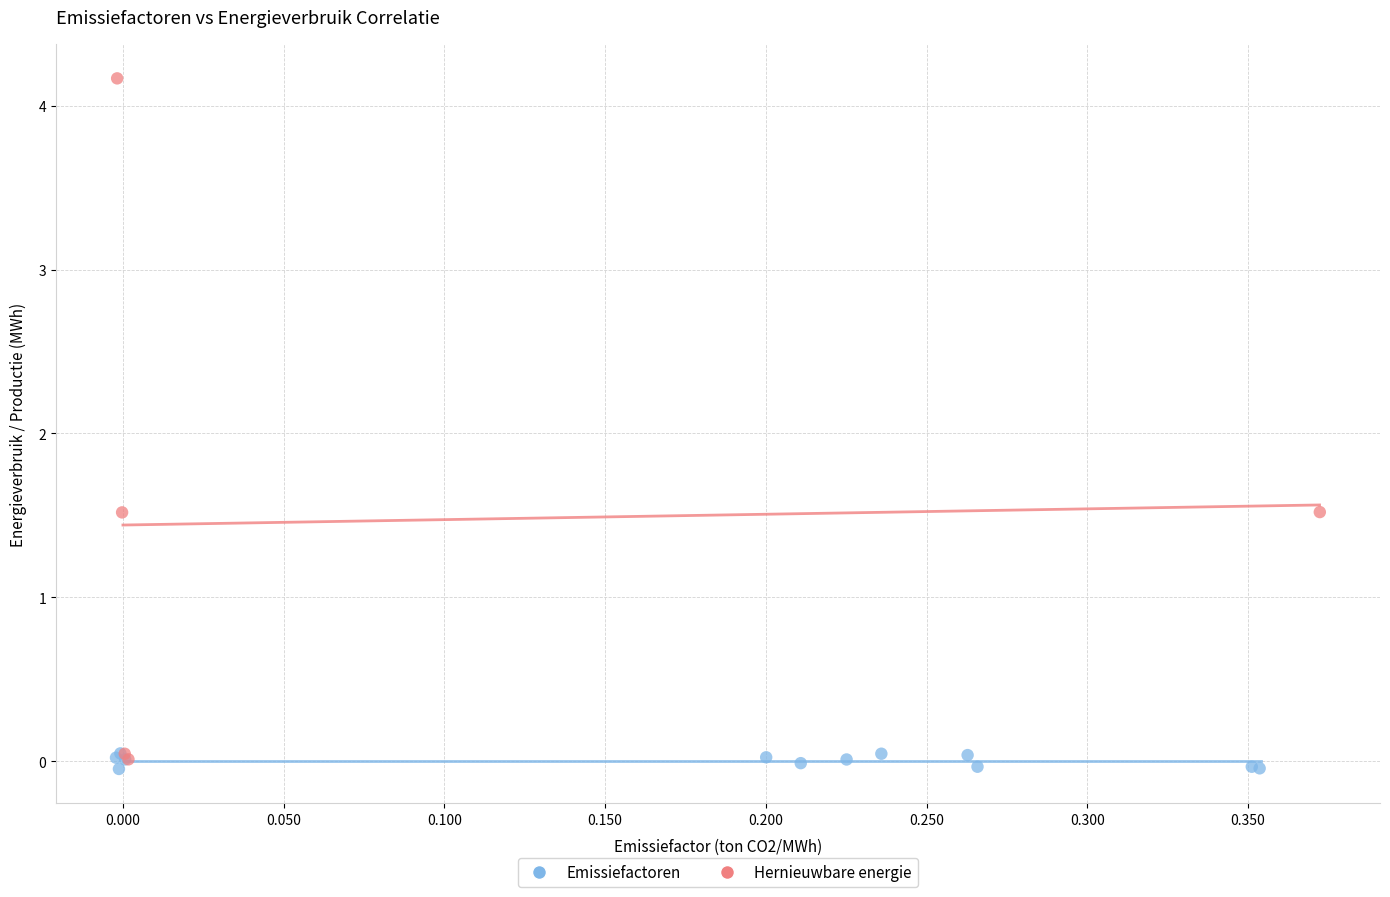

Which series contains the highest Y value?

Hernieuwbare energie